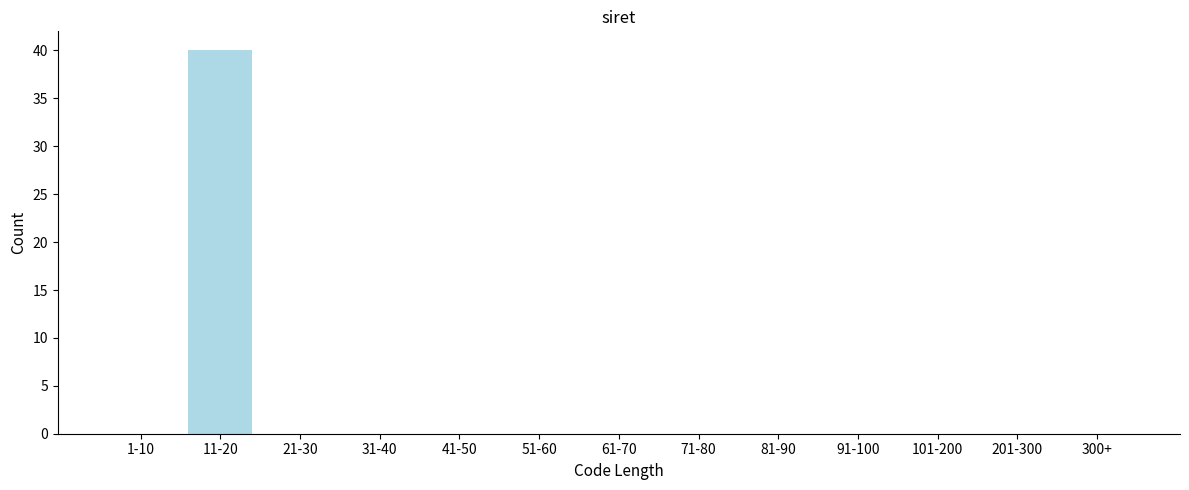

Reading left to right, transcribe all the data shown in this chart.

1-10=0	11-20=40	21-30=0	31-40=0	41-50=0	51-60=0	61-70=0	71-80=0	81-90=0	91-100=0	101-200=0	201-300=0	300+=0